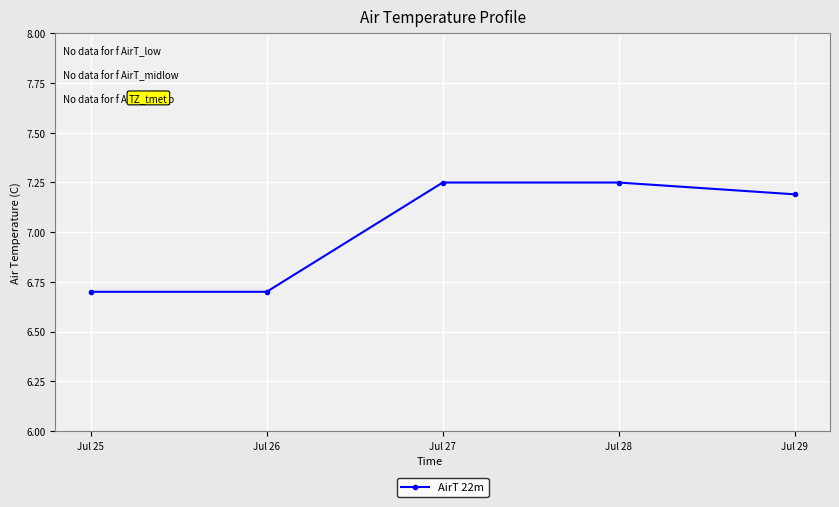

What is the change in value from Jul 26 to Jul 28?

+0.5